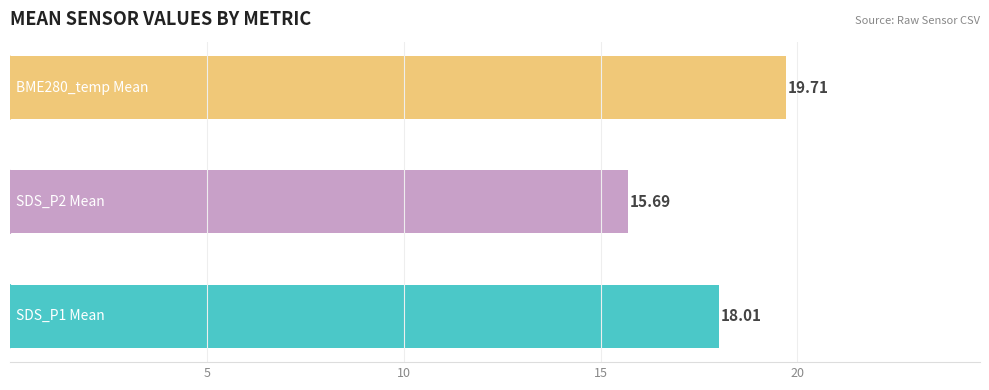

What is the difference between the second highest and minimum values?

2.3